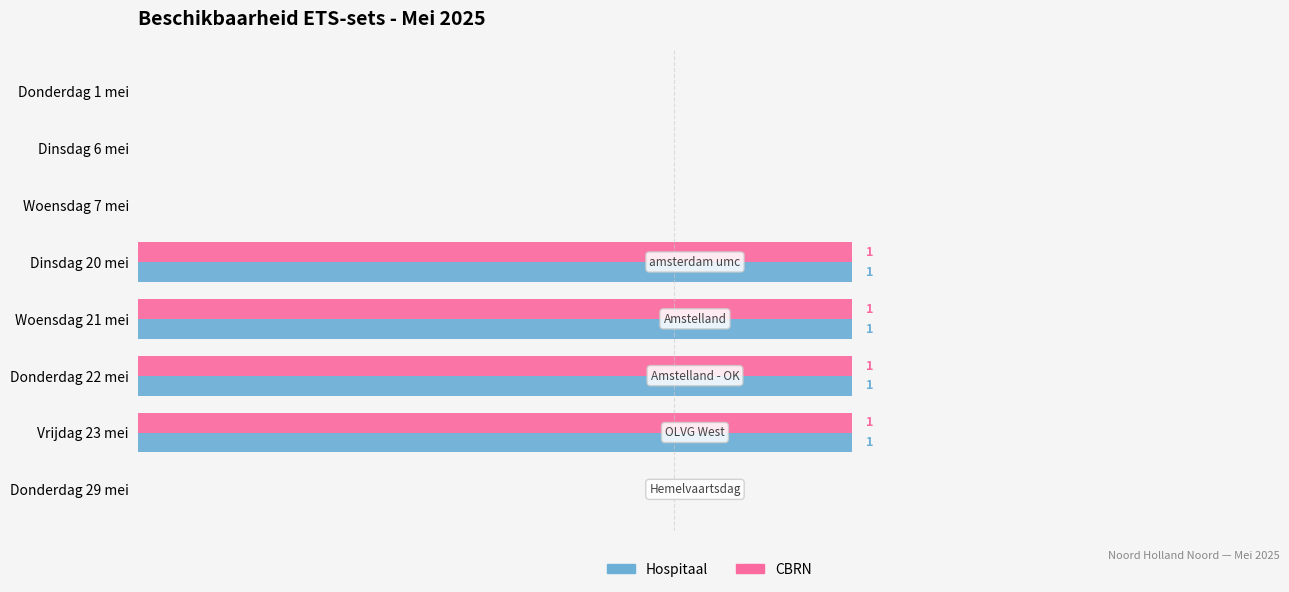

What are all the series names shown in the legend?

Hospitaal, CBRN